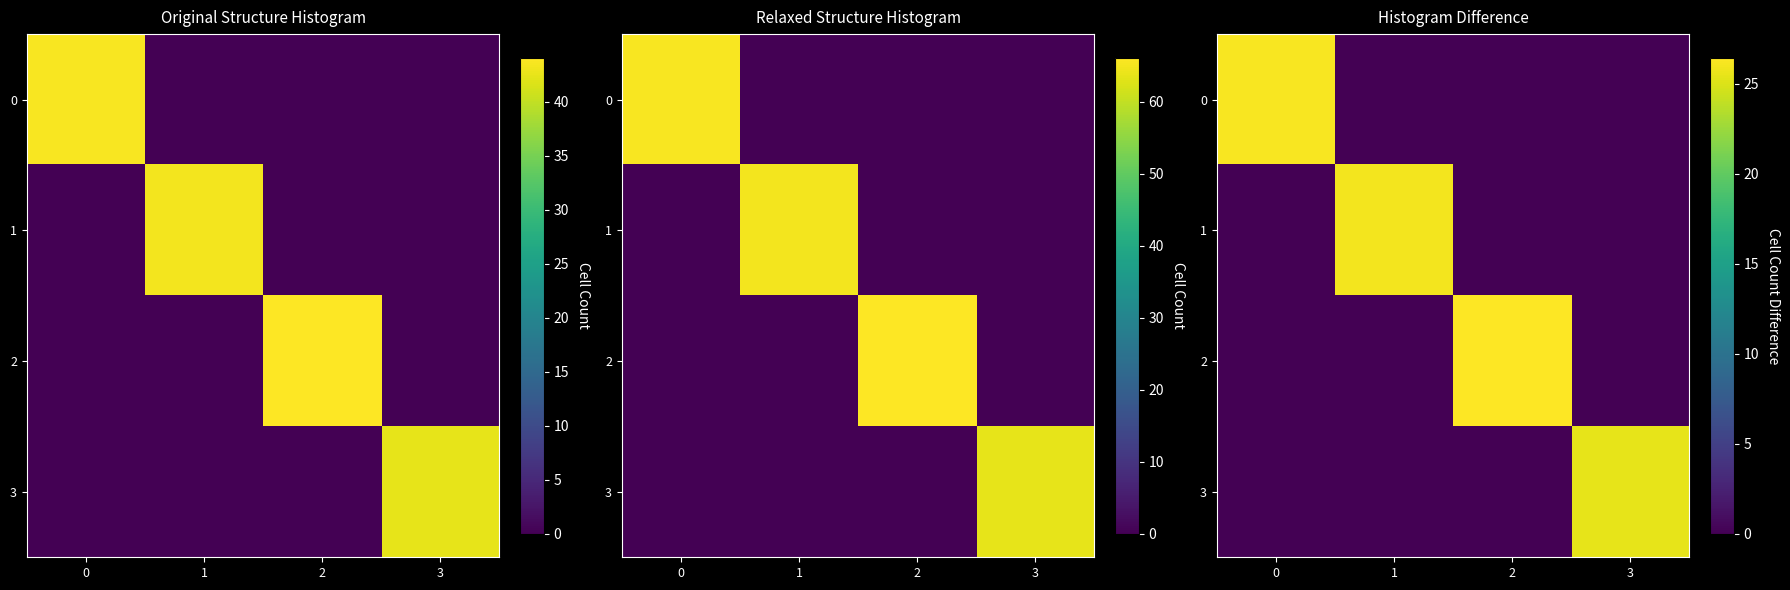

True or false: 1 has a value of 15.5 at 2.

False